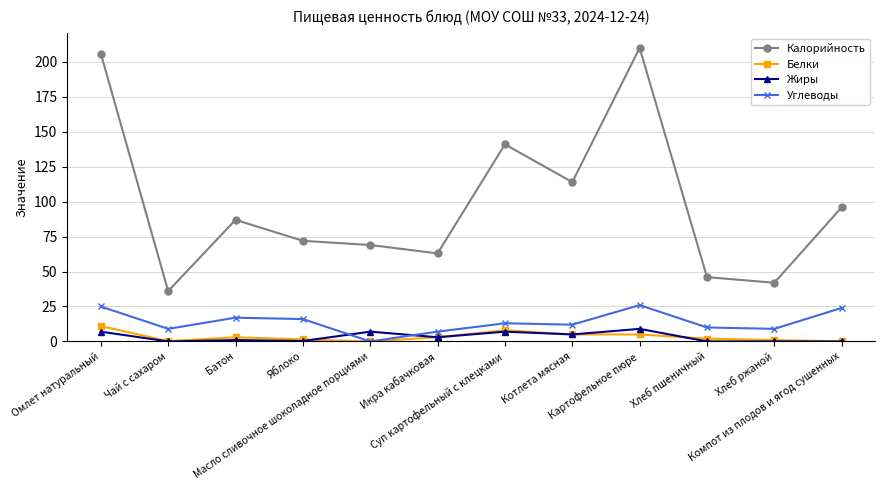

True or false: Белки has more than 0 interior local peaks.

True